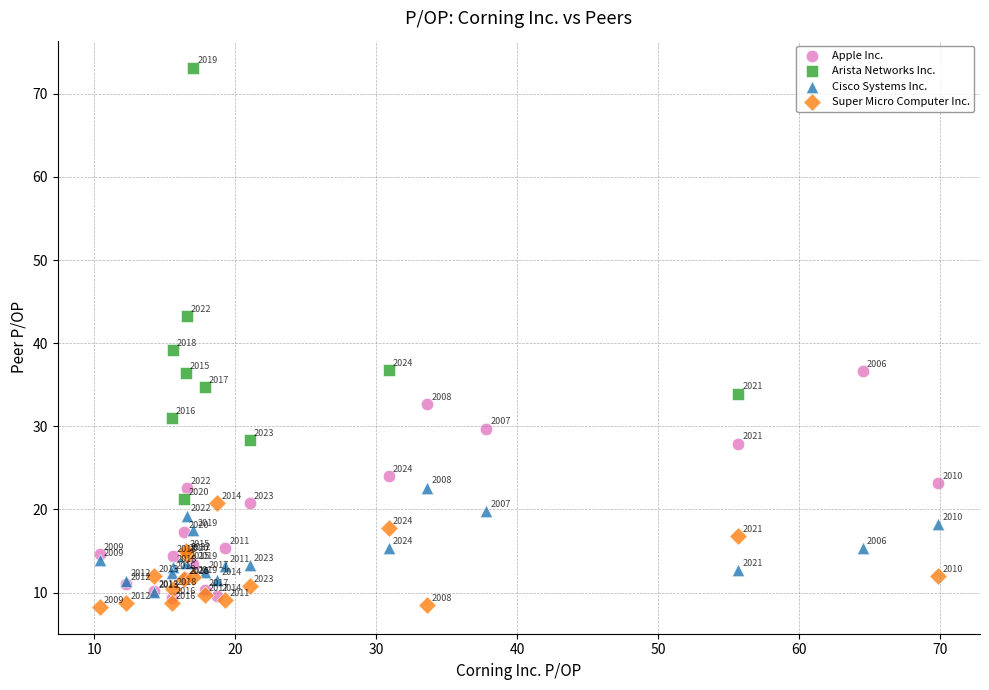

Which series contains the highest Y value?

Arista Networks Inc.